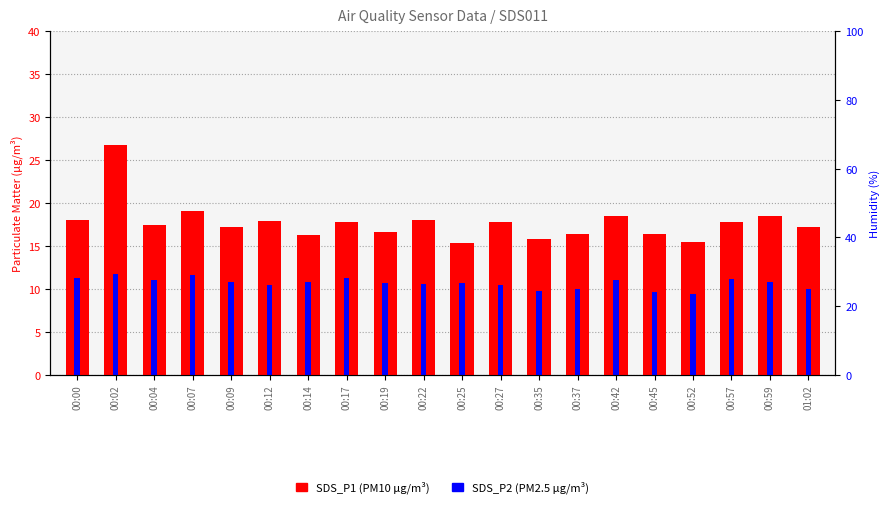

Reading left to right, transcribe all the data shown in this chart.

SDS_P1: 18.0	26.8	17.4	19.0	17.2	17.9	16.2	17.8	16.6	18.1	15.3	17.8	15.8	16.4	18.4	16.4	15.4	17.8	18.5	17.2
SDS_P2: 11.3	11.8	11.1	11.6	10.8	10.4	10.8	11.2	10.7	10.6	10.7	10.4	9.8	10.0	11.0	9.7	9.4	11.2	10.8	10.0